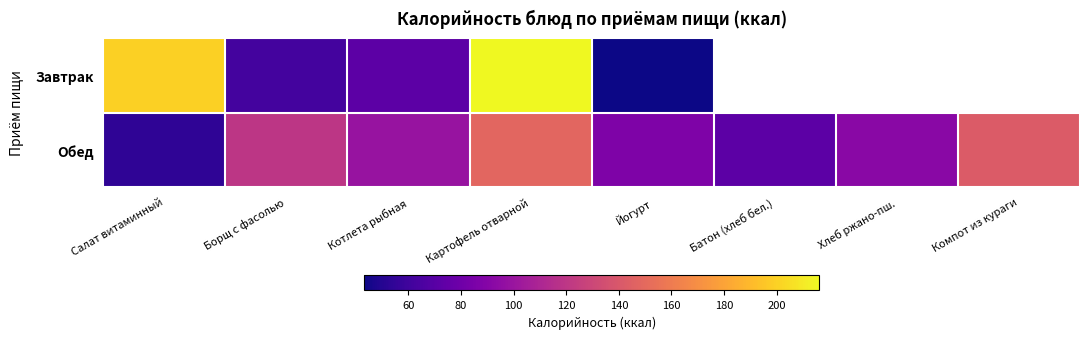

What is the difference between the maximum and minimum values in the Завтрак series?

172.7